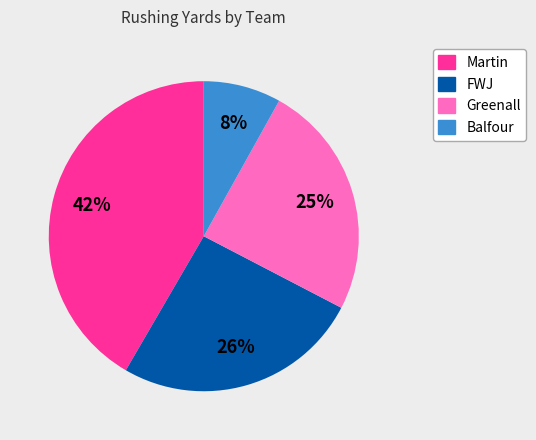

Is the sum of Balfour and FWJ greater than half?

No